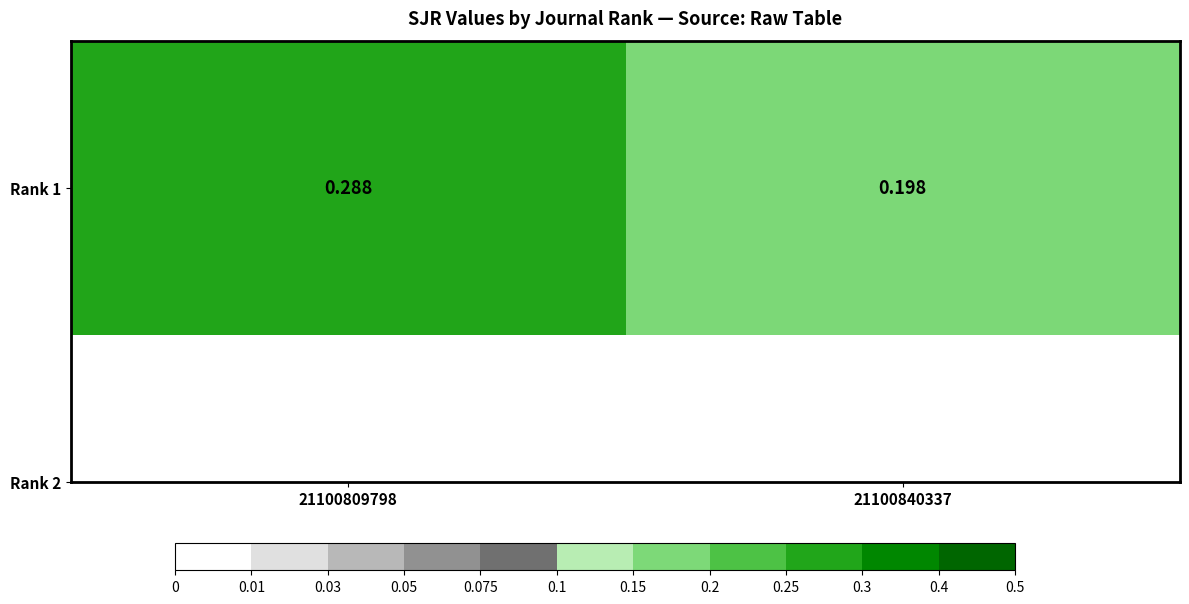

The value at 21100840337 is 0.3. True or false?

False